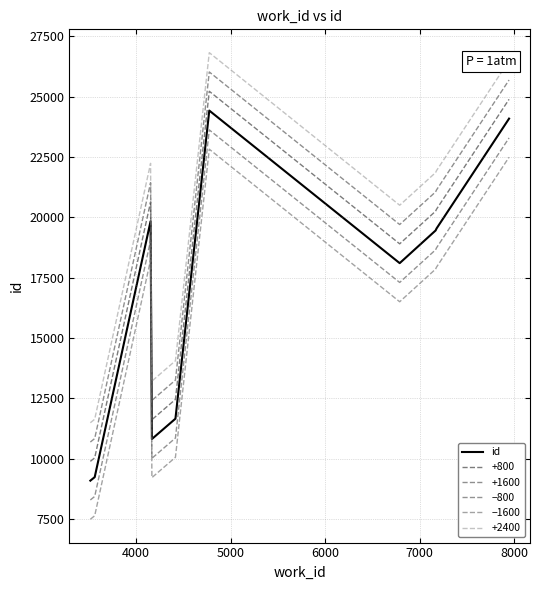

Does the chart have visible grid lines?

Yes